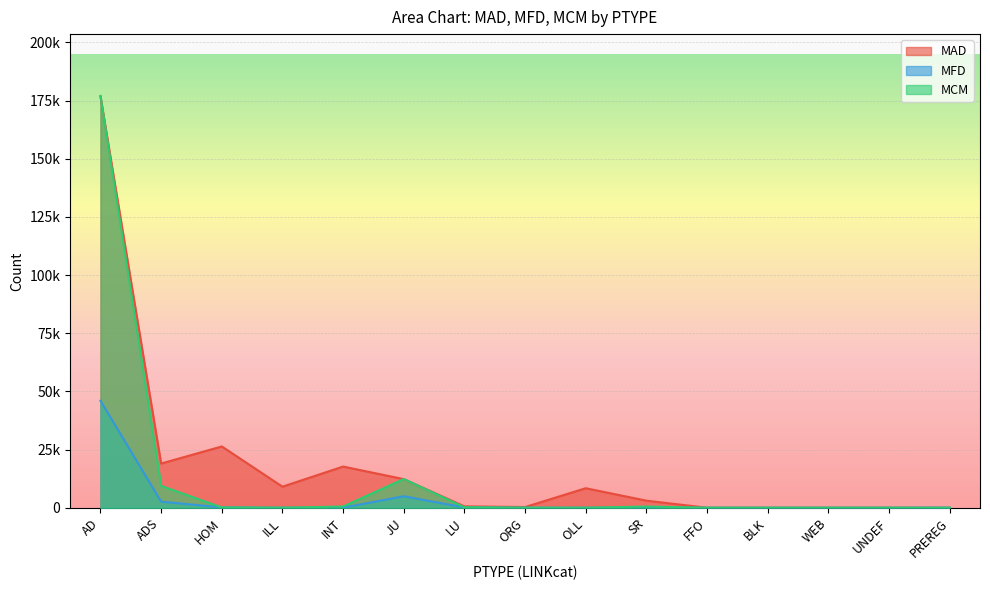

Between WEB and INT, which is larger?

INT